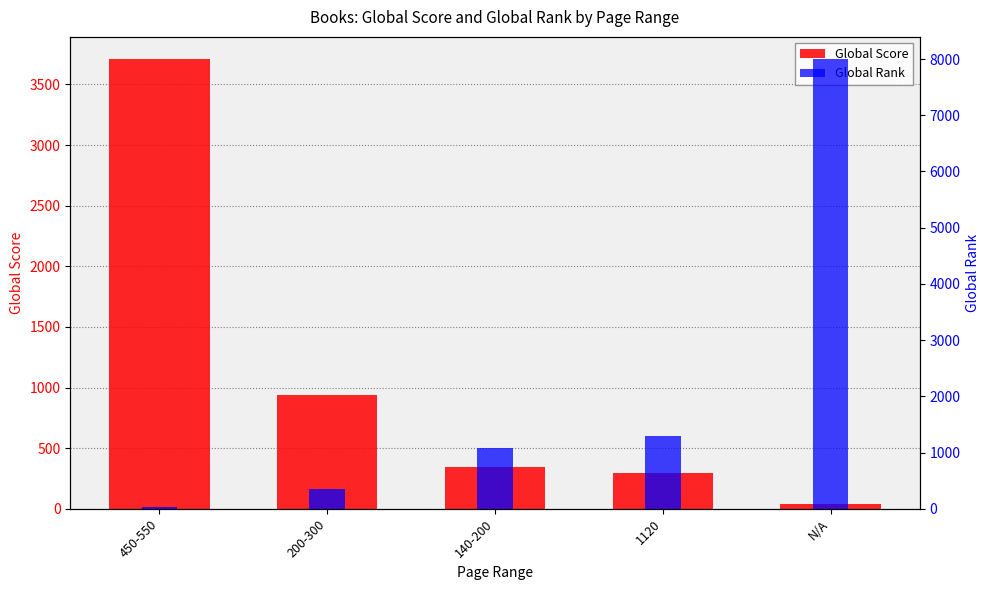

Where is Global Rank nearest to the value 4016?

1120